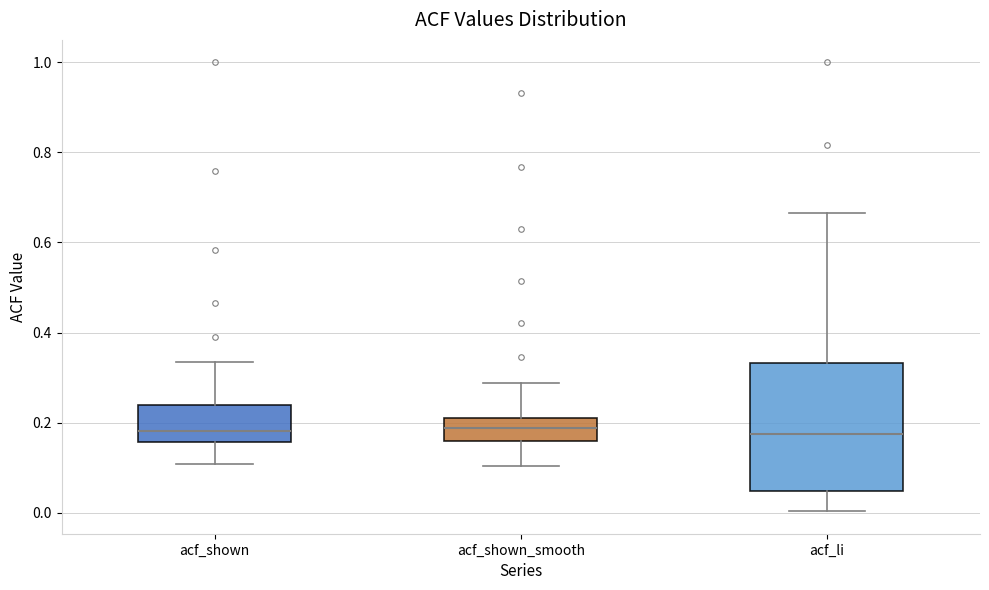

Reading left to right, transcribe this box plot: for each box, give where its median line is, the range the box spans, and where its two whiskers end, as read against the y-axis. The values are not printed on the chart, so give them approximately, as read against the axis.

acf_shown: median 0.18, box 0.16 to 0.24, whiskers 0.10 to 0.34
acf_shown_smooth: median 0.18, box 0.16 to 0.22, whiskers 0.10 to 0.28
acf_li: median 0.18, box 0.04 to 0.34, whiskers 0.00 to 0.66